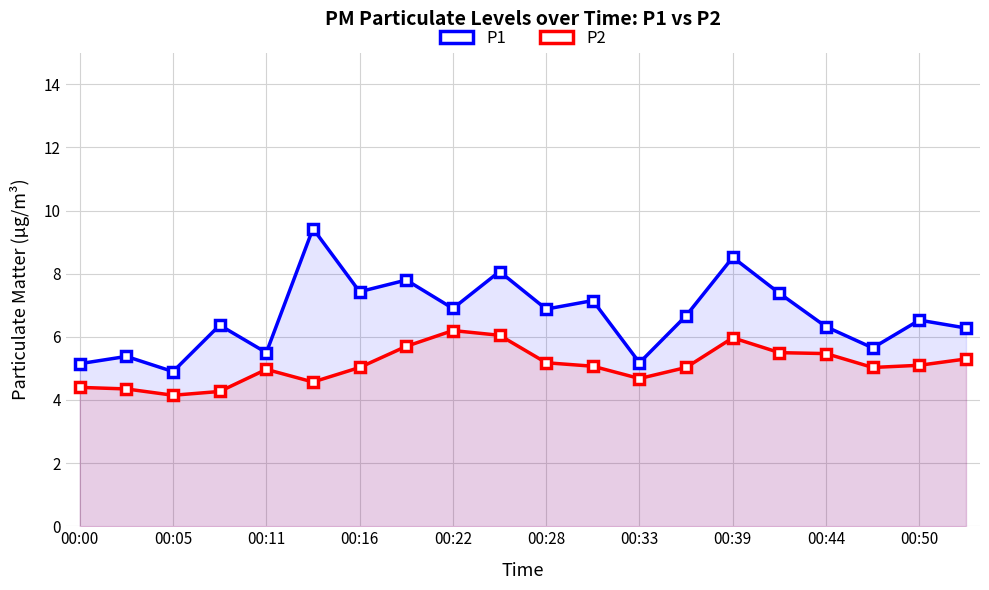

What is the sum of all P1 values?

133.5